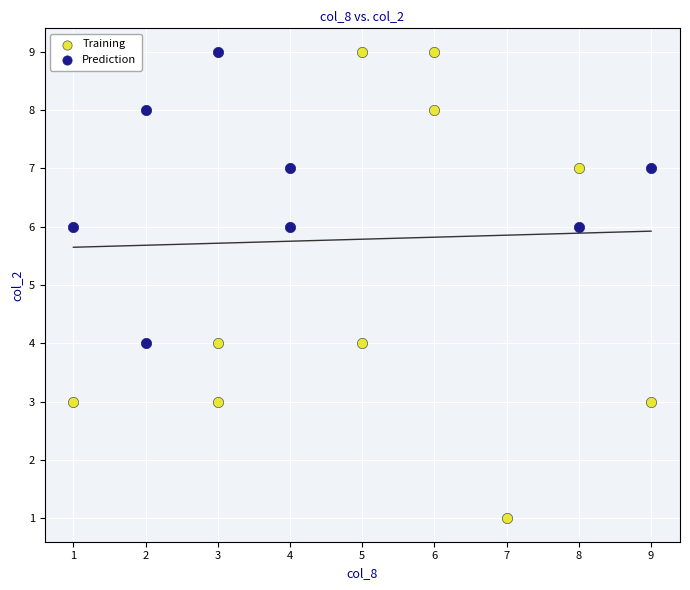

Which series contains the lowest Y value?

Training